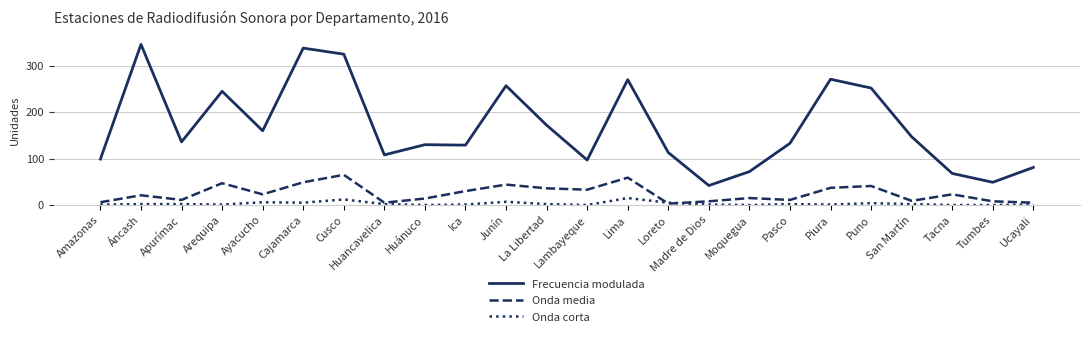

Which category has the highest value in the Frecuencia modulada series?

Áncash